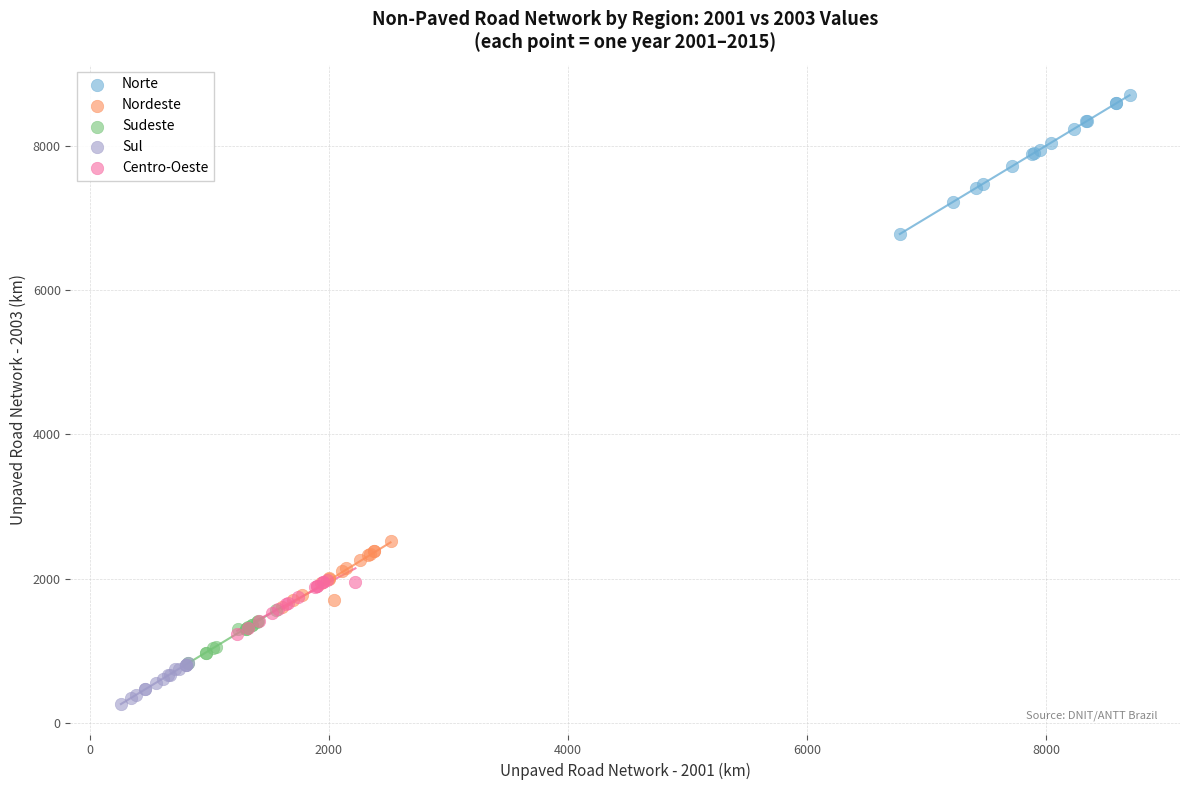

Which series has the largest Y range (max minus min)?

Norte